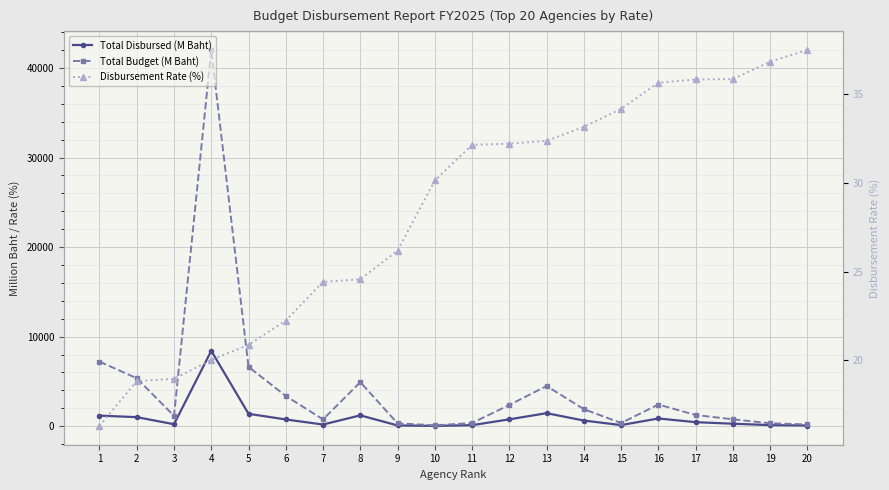

Which series changed the most between 13 and 16?

Total Budget (M Baht)